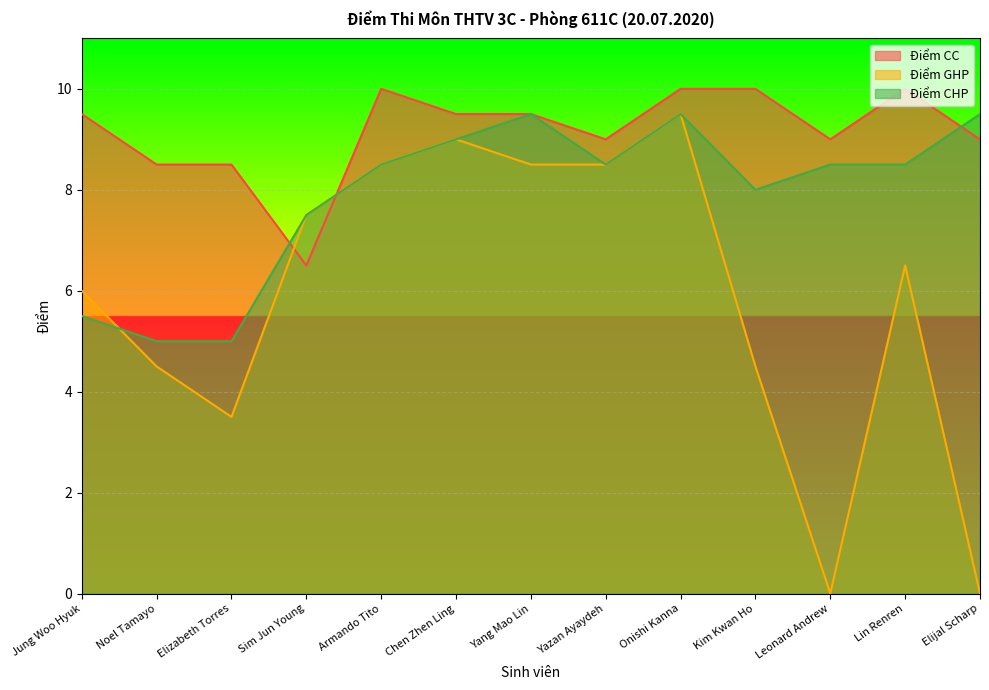

True or false: Điểm GHP has a value of 4.5 at Noel Tamayo.

True